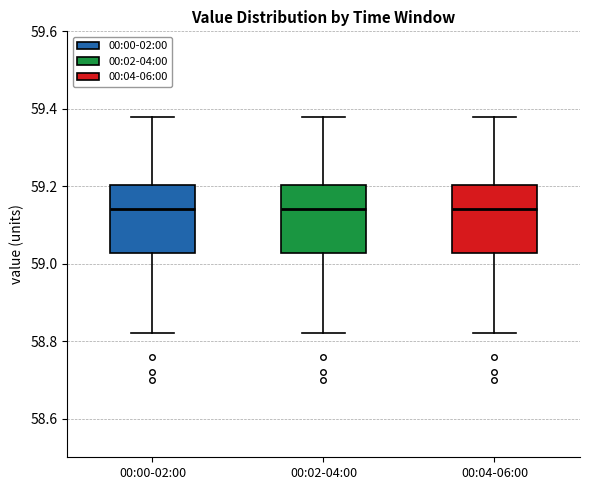

Reading left to right, read every box against the y-axis: the position of its median line, the range the box covers, and the ends of its whiskers. The values are not printed on the chart, so give them approximately, as read against the axis.

00:00-02:00: median 59.14, box 59.02 to 59.20, whiskers 58.82 to 59.38
00:02-04:00: median 59.14, box 59.02 to 59.20, whiskers 58.82 to 59.38
00:04-06:00: median 59.14, box 59.02 to 59.20, whiskers 58.82 to 59.38